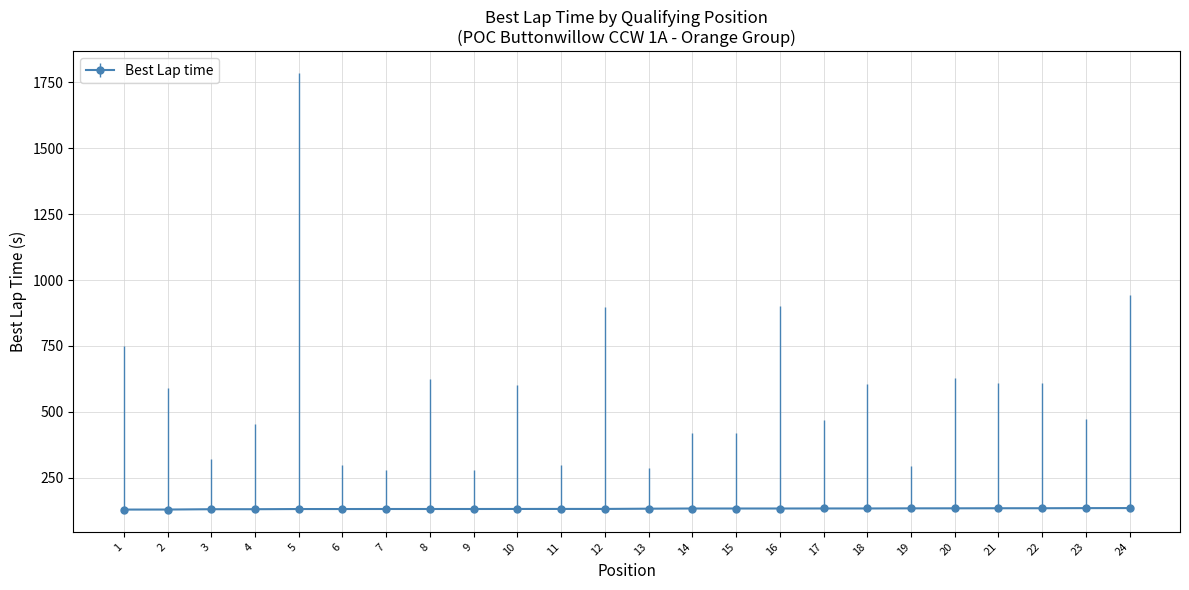

What is the minimum value shown in the chart?

129.1